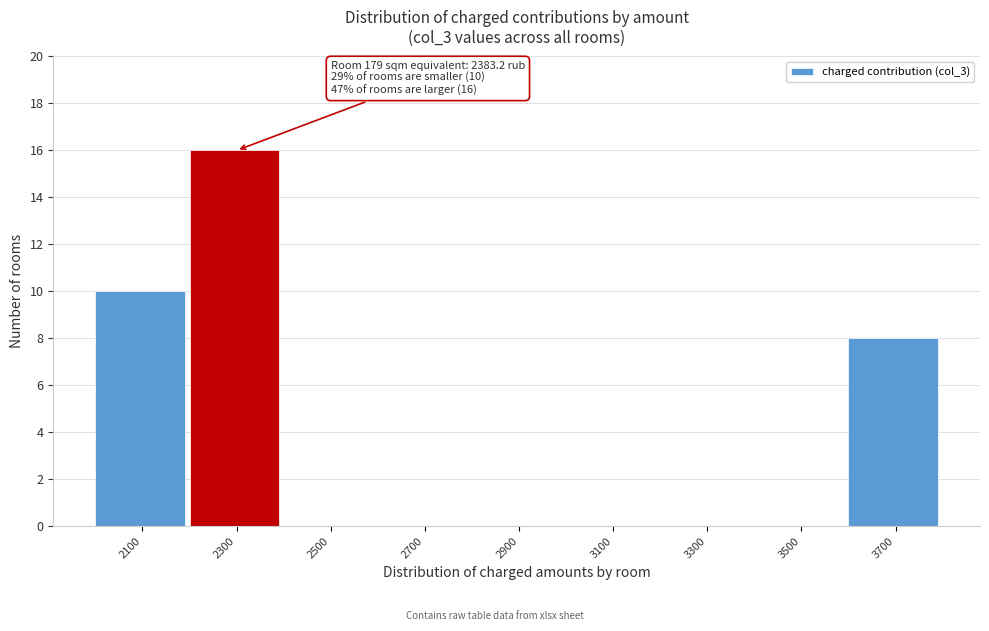

Reading right to left, extract all data points from this chart.

3700=8	3500=0	3300=0	3100=0	2900=0	2700=0	2500=0	2300=16	2100=10